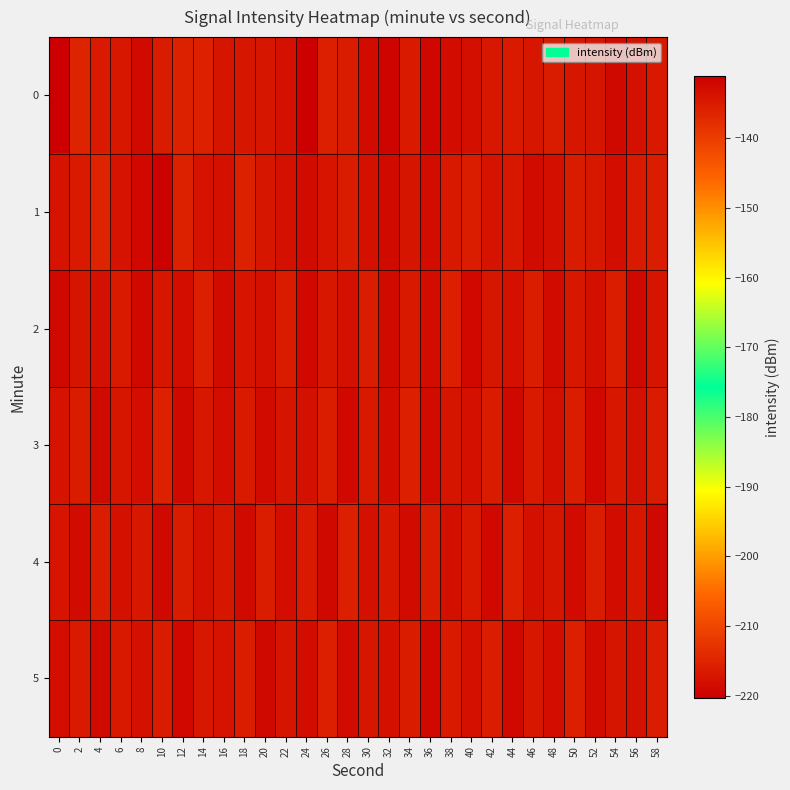

At 58, list the series in order from largest to smallest.

4, 2, 0, 3, 1, 5